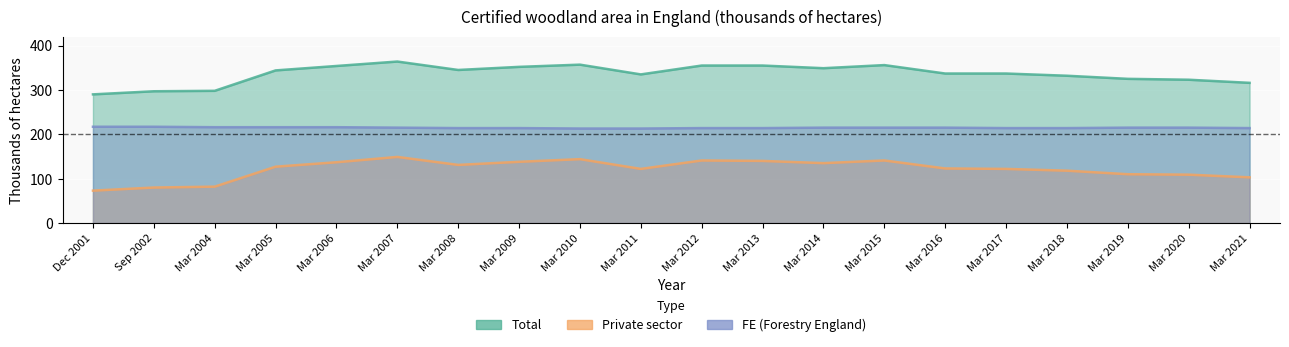

What is the value of the Total point at the 3rd from the left?

298